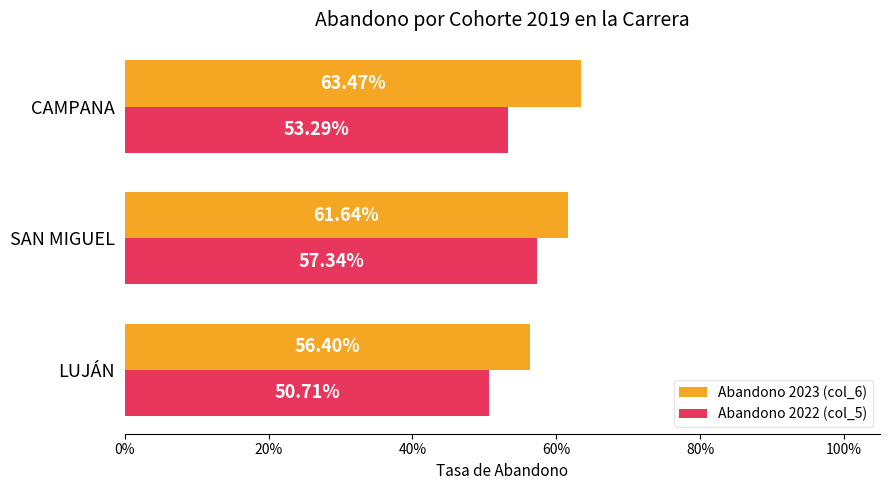

What are all the series names shown in the legend?

Abandono 2023 (col_6), Abandono 2022 (col_5)